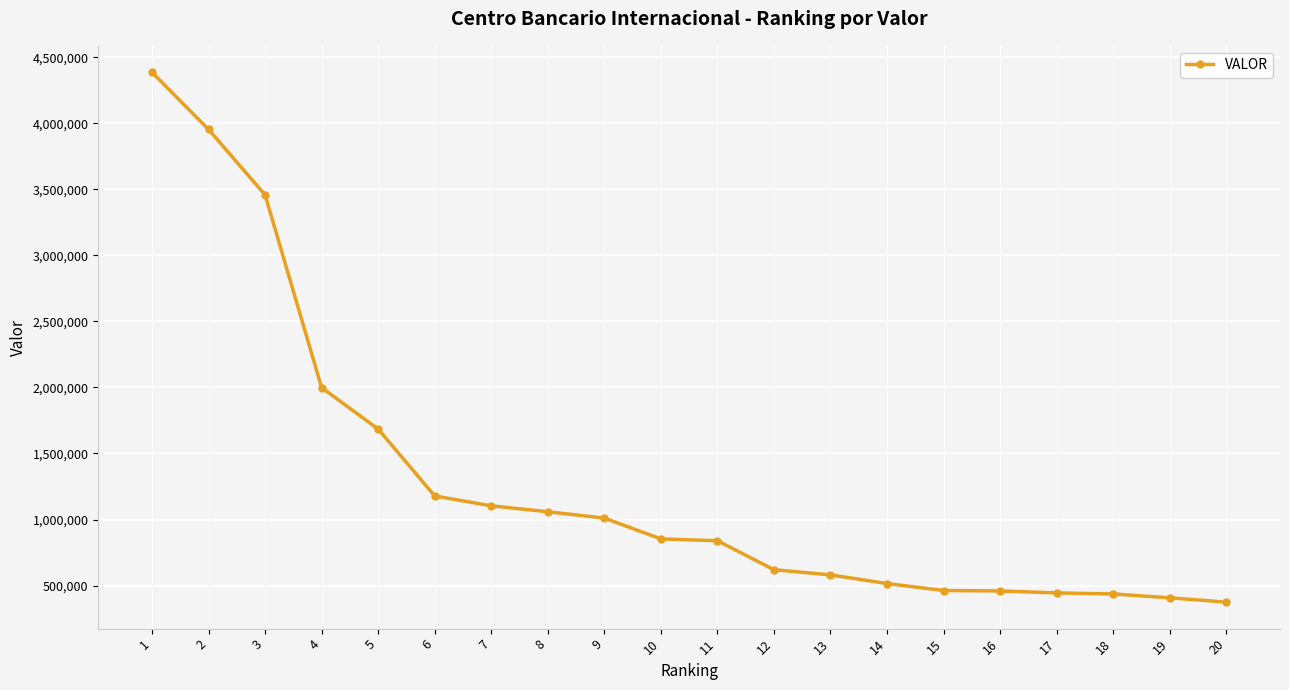

Is it true that the value at 2 is 3953142.4?

True